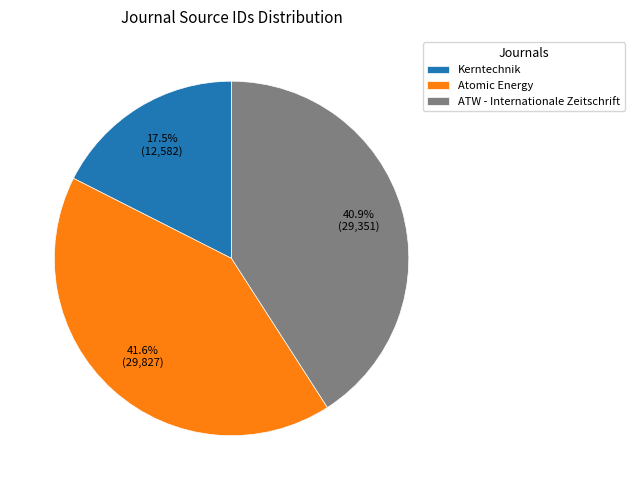

Rank the categories by value from lowest to highest.

Kerntechnik, ATW - Internationale Zeitschrift, Atomic Energy